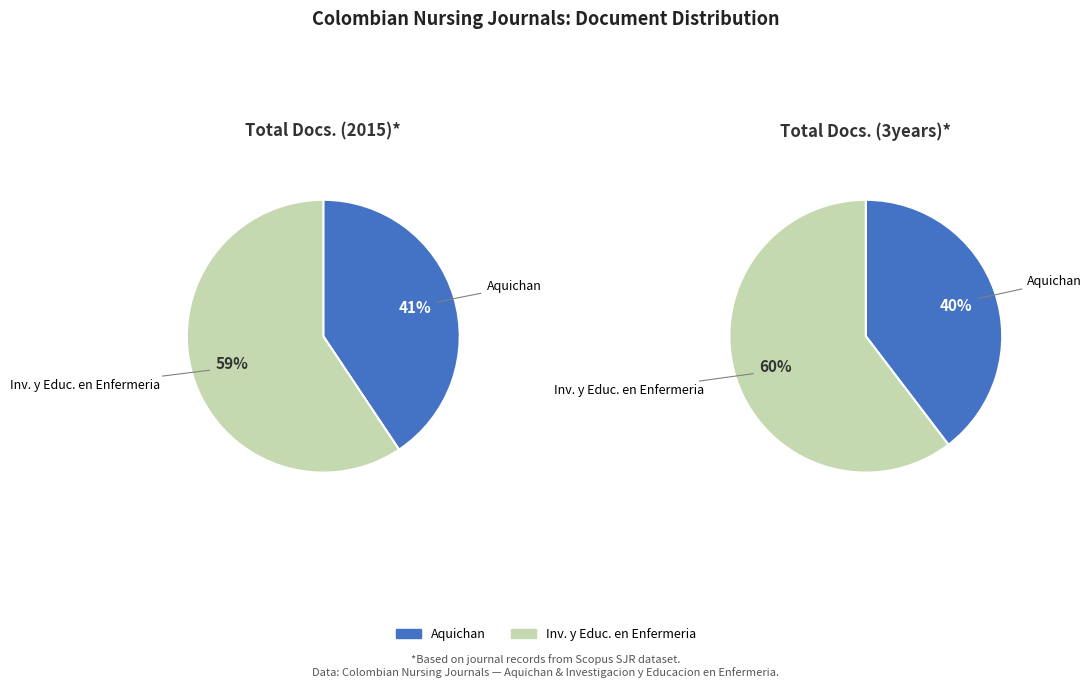

To the nearest percent, what is the difference between the largest and smallest slice percentages?

19%